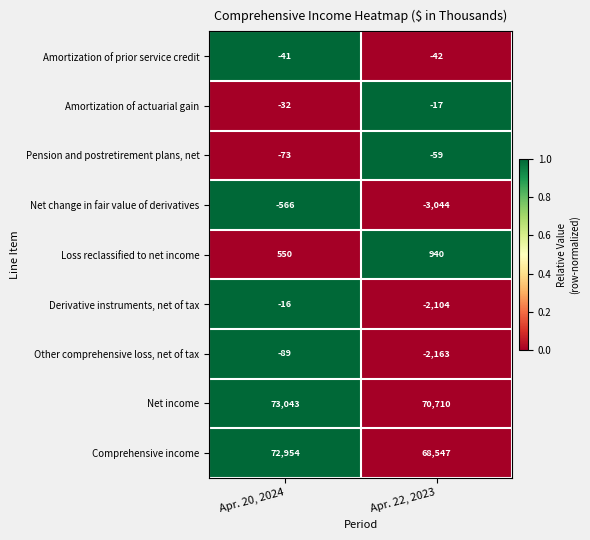

Rank the series at Apr. 20, 2024 from highest to lowest value.

Net income, Comprehensive income, Loss reclassified to net income, Derivative instruments, net of tax, Amortization of actuarial gain, Amortization of prior service credit, Pension and postretirement plans, net, Other comprehensive loss, net of tax, Net change in fair value of derivatives